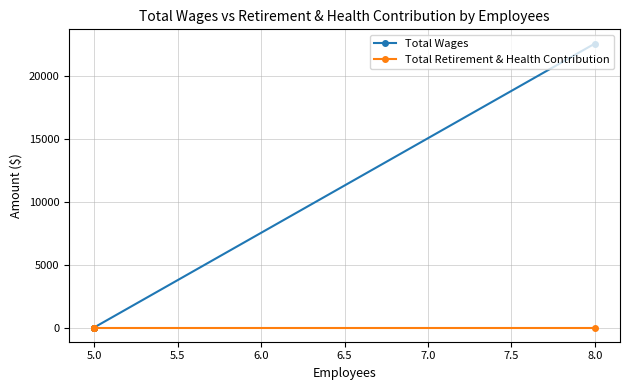

Is the value of Total Wages at 5.0 greater than the value of Total Retirement & Health Contribution at 5.0?

No